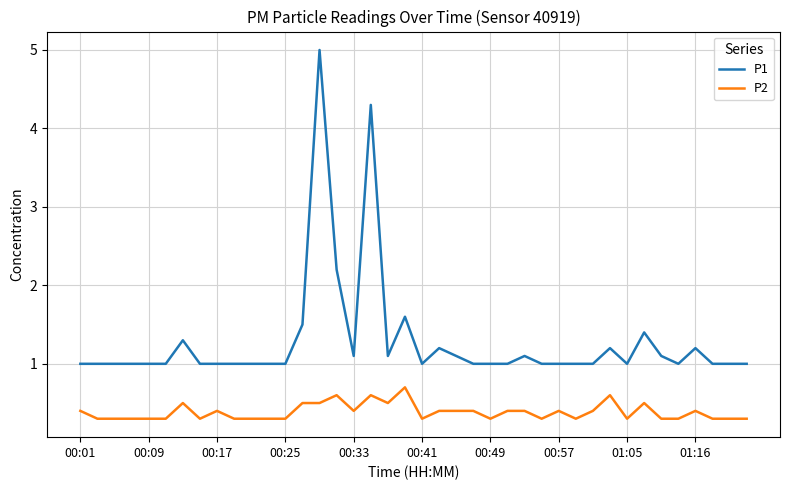

Which series has the largest total across all categories?

P1